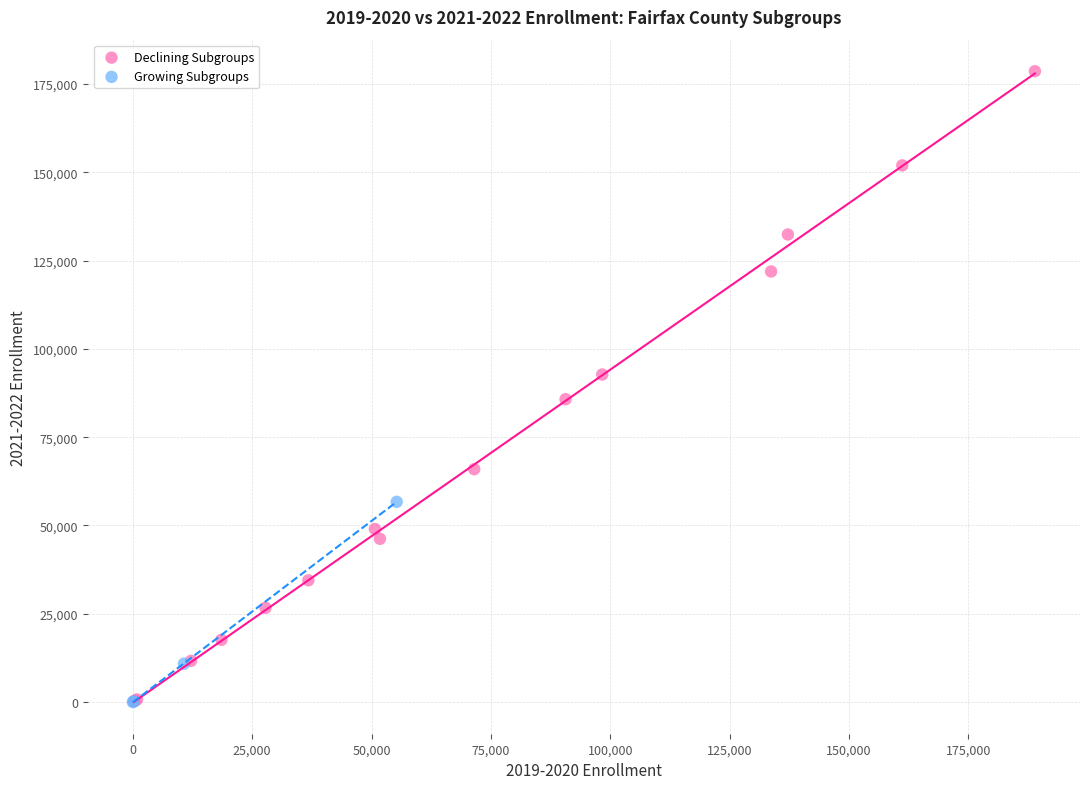

Which series has the widest spread of Y values?

Declining Subgroups